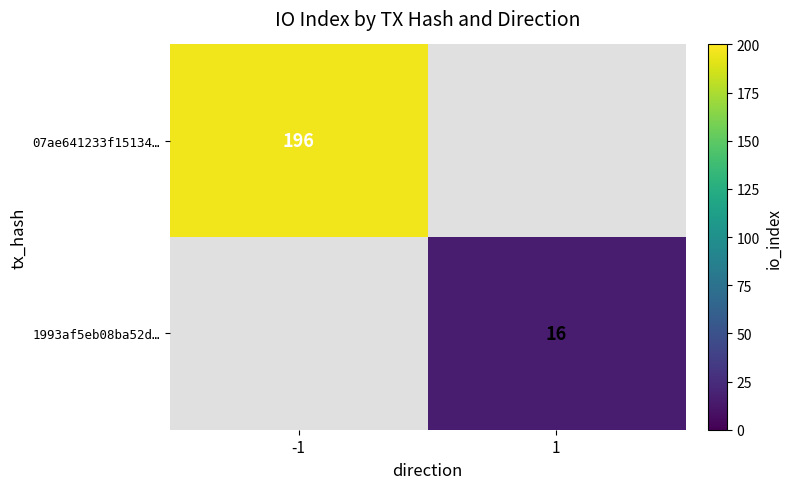

Is it true that 1993af5eb08ba52d… equals 7 at 1?

False